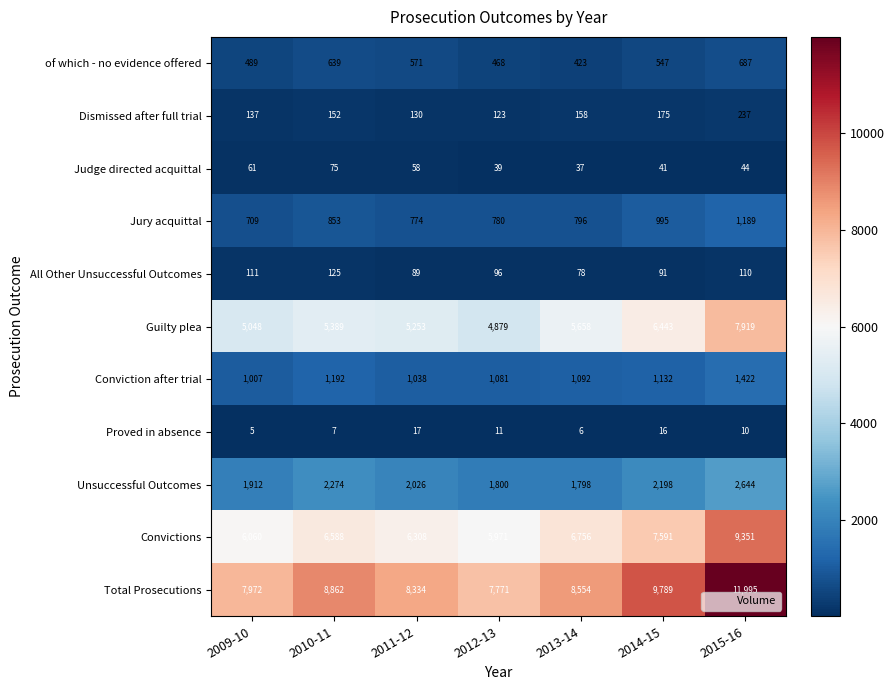

The Proved in absence series shows 6 at 2012-13. True or false?

False